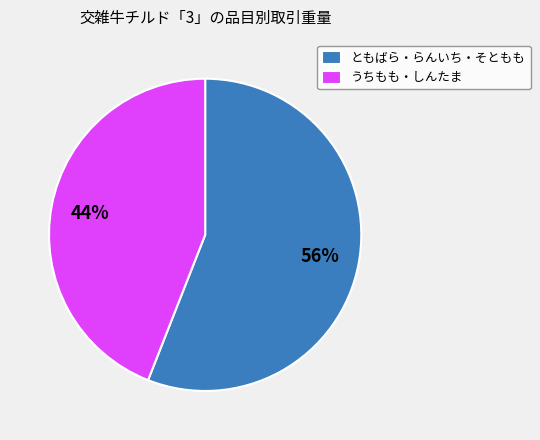

Which slice is the largest?

ともばら・らんいち・そともも